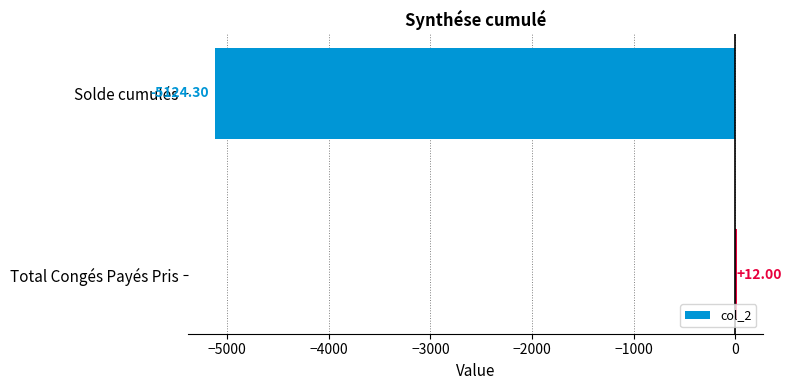

What is the change in value from Solde cumulés to Total Congés Payés Pris?

+5136.3